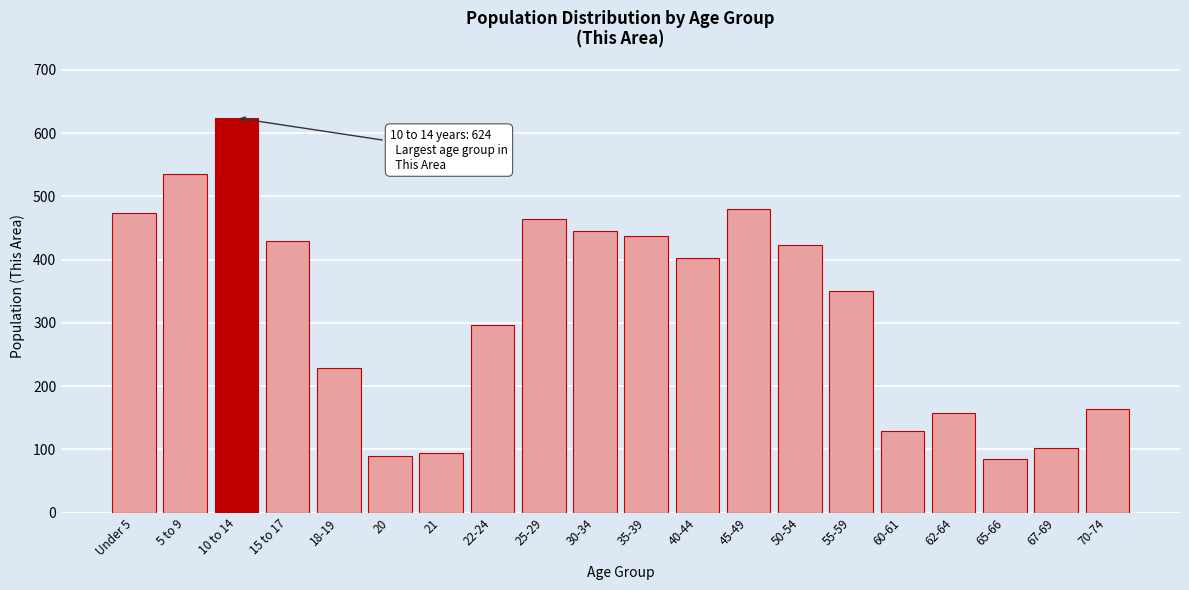

Reading right to left, transcribe all the data shown in this chart.

164	103	85	157	130	350	423	480	402	437	445	465	296	95	89	229	430	624	536	473